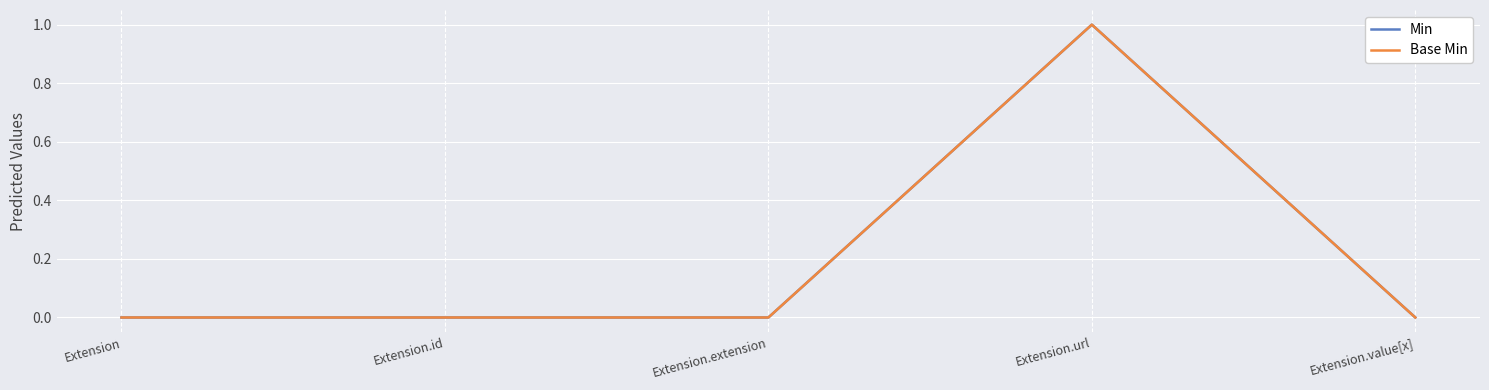

What is the maximum value for Base Min?

1